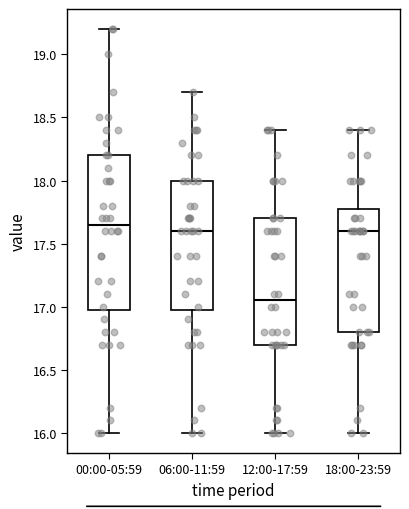

Which box is the tallest, from its lower edge to its upper edge?

00:00-05:59